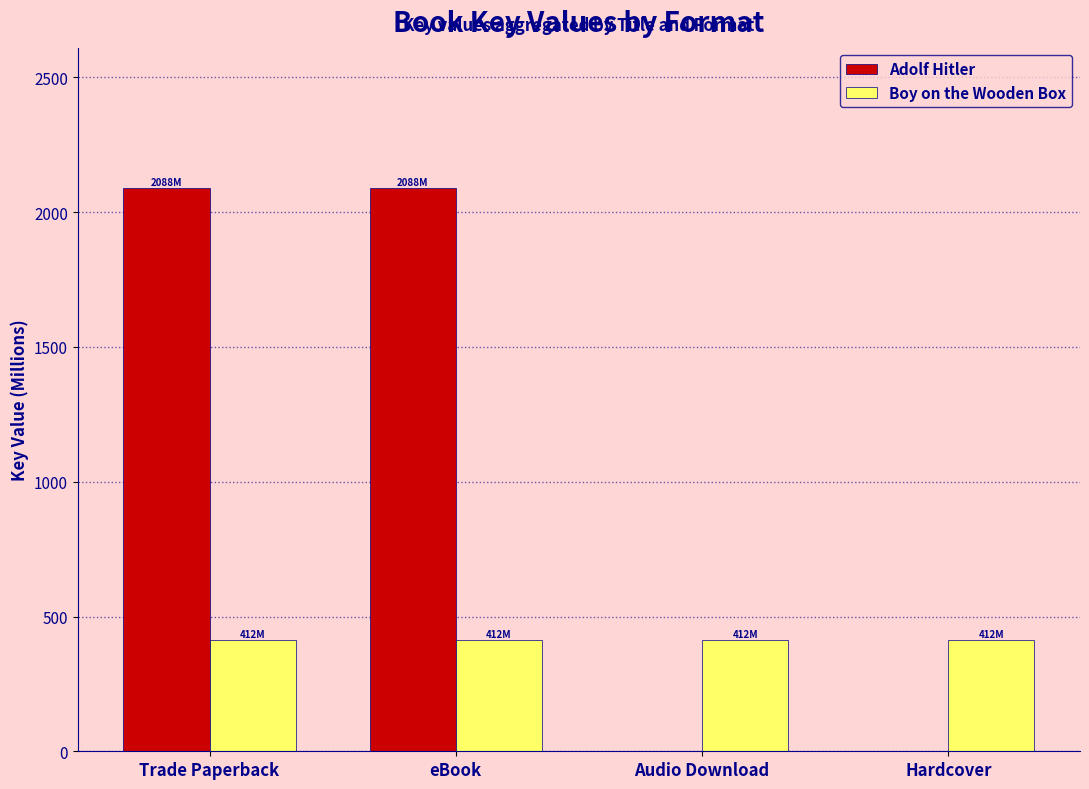

The Adolf Hitler series shows 0.0 at Hardcover. True or false?

True